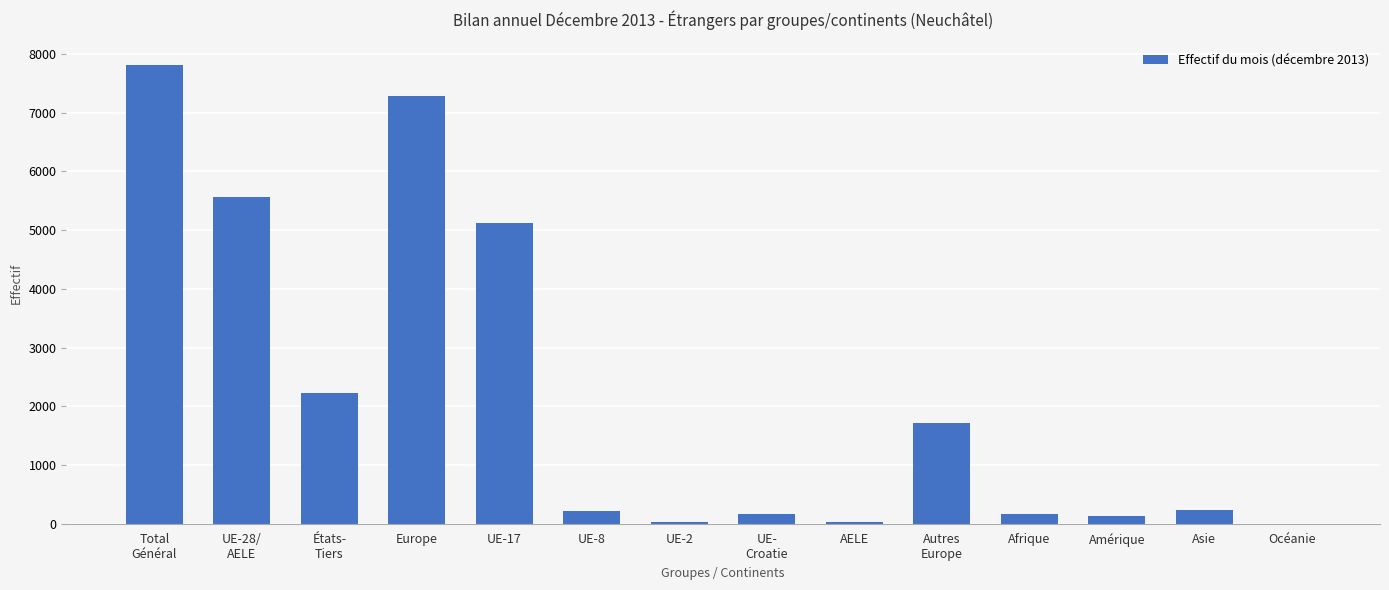

What is the ratio of the value at États-
Tiers to the value at Europe?

0.3